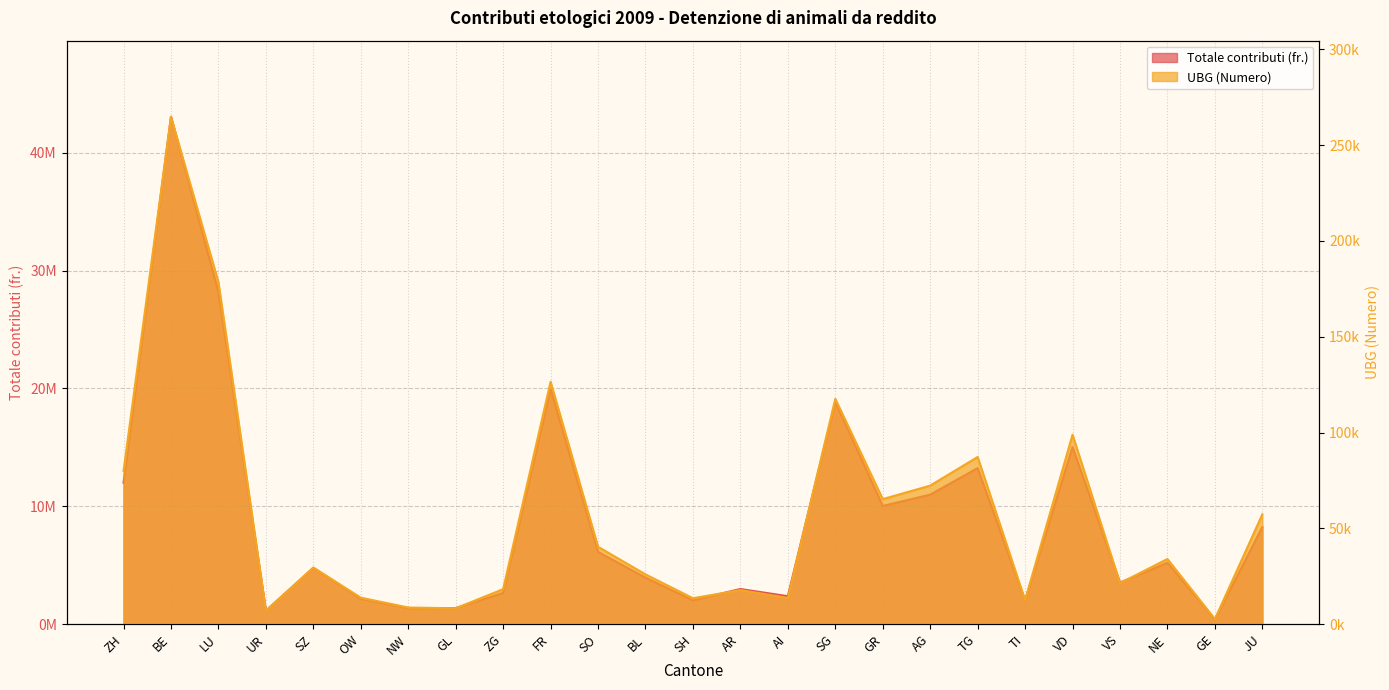

What is the difference between the second highest and minimum values in the UBG series?

175823.2